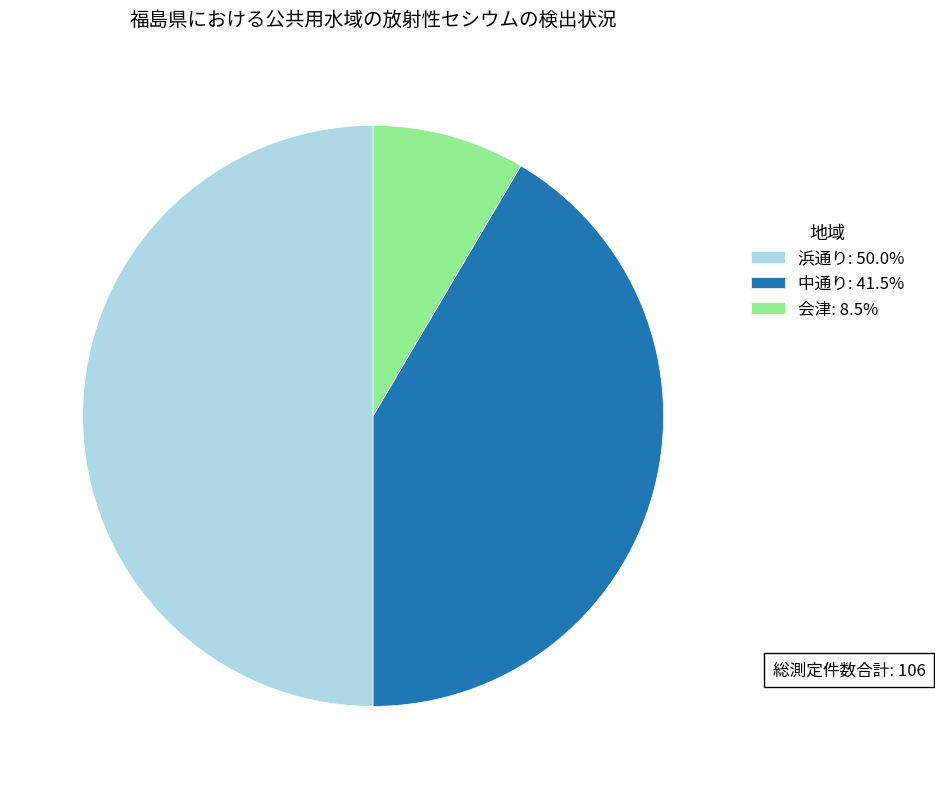

Combined, do 会津 and 浜通り account for over 50%?

Yes